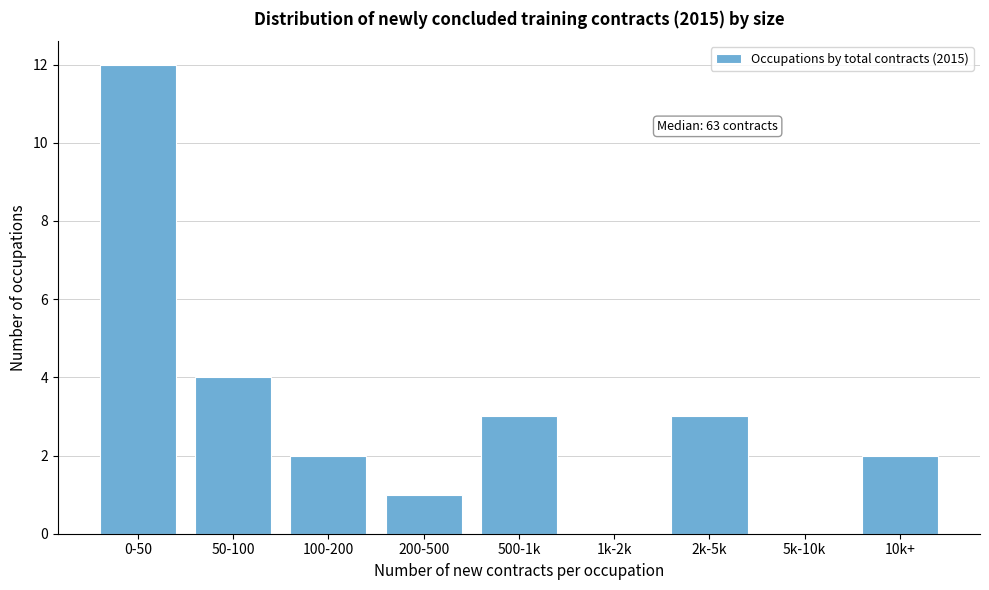

Reading left to right, extract all data points from this chart.

0-50=12	50-100=4	100-200=2	200-500=1	500-1k=3	1k-2k=0	2k-5k=3	5k-10k=0	10k+=2